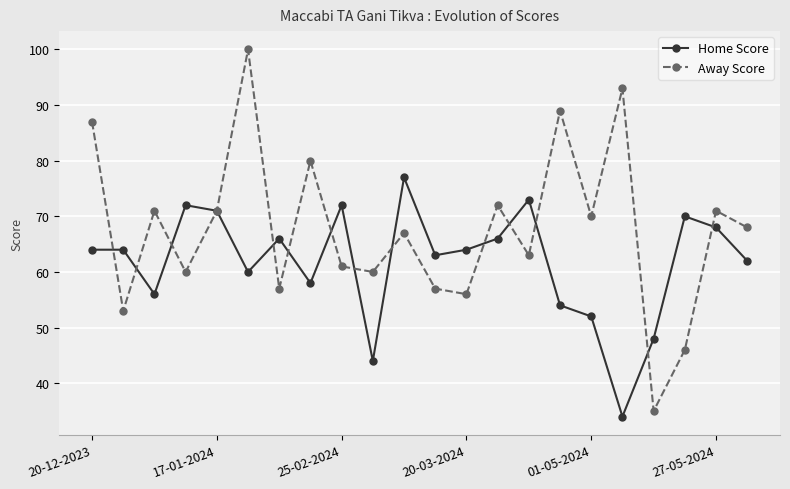

Rank the series by their average value, from highest to lowest.

Away Score, Home Score